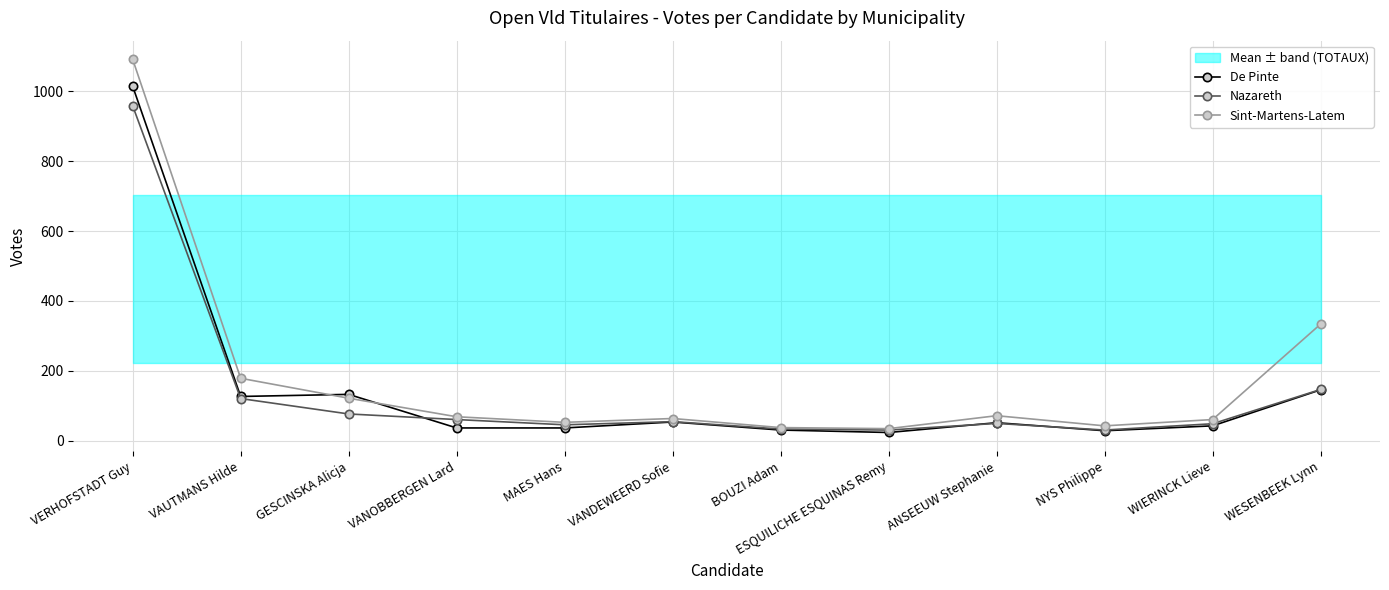

How many values in the De Pinte series exceed 52?

5